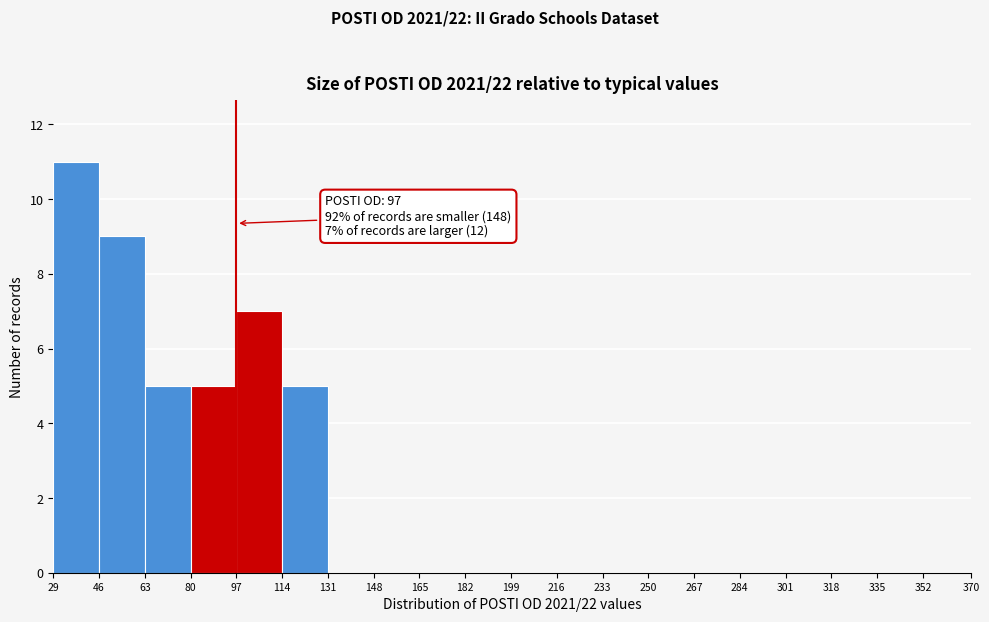

Which range on the x-axis has the tallest bar?

29 to 46